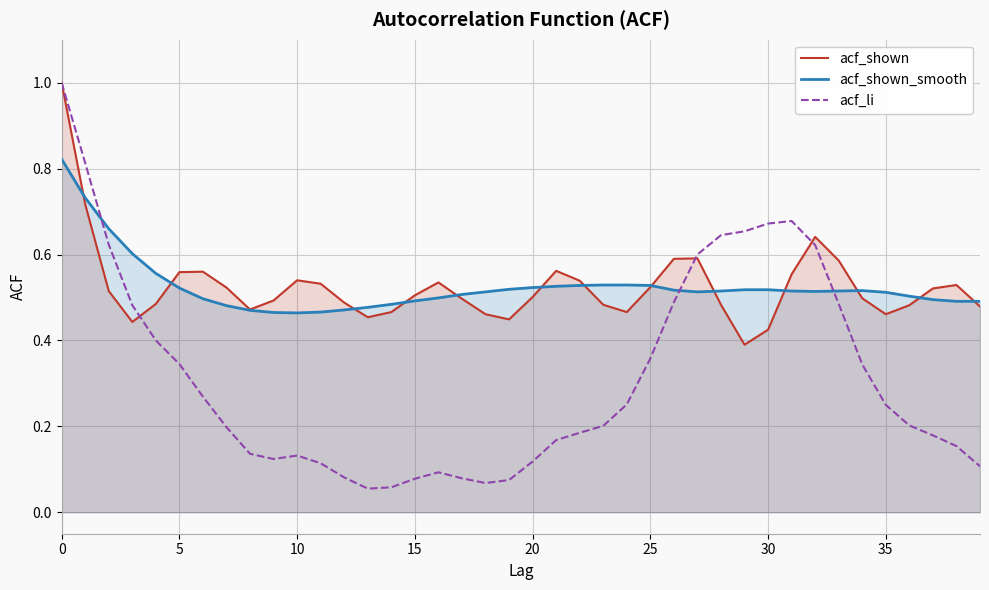

What is the difference between the maximum and minimum values in the acf_li series?

0.9